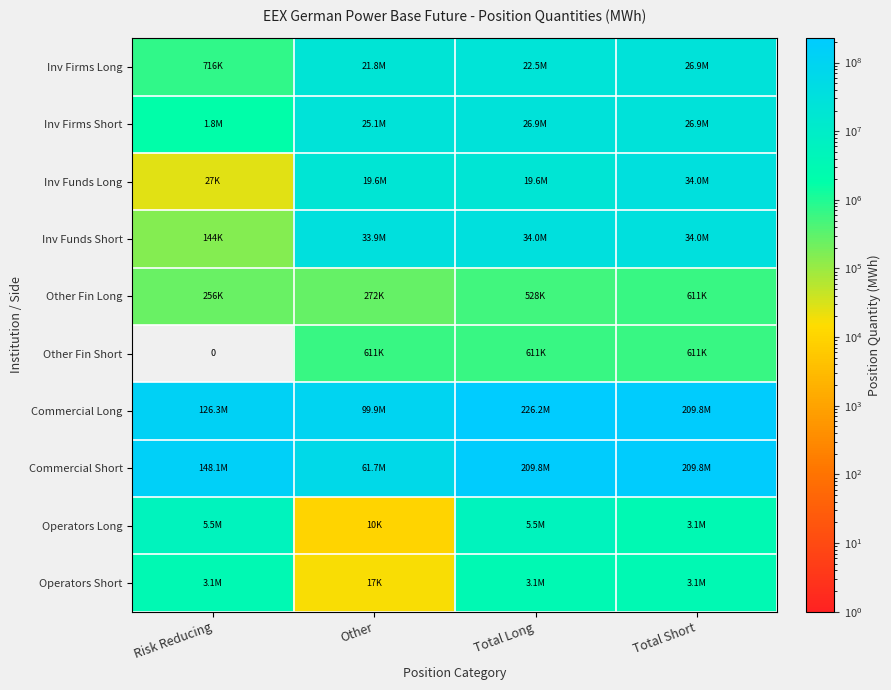

The Inv Funds Short series shows 55686879.2 at Other. True or false?

False